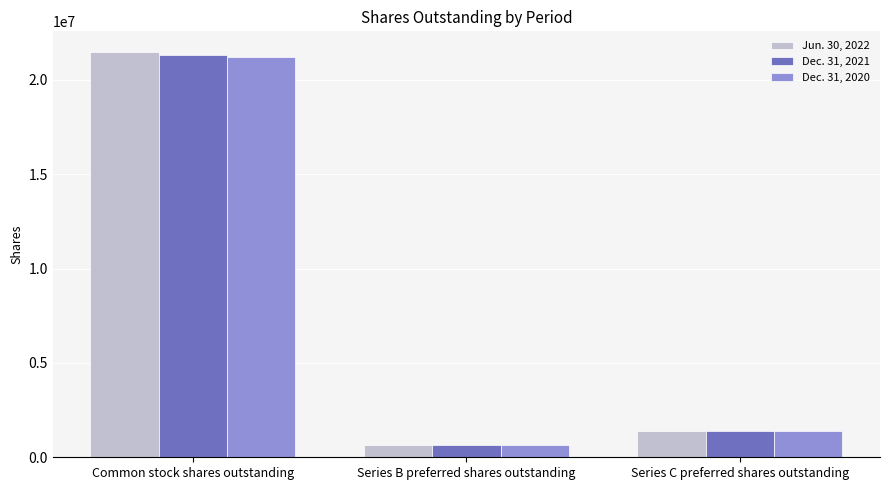

What position from the right is Series C preferred shares outstanding?

1